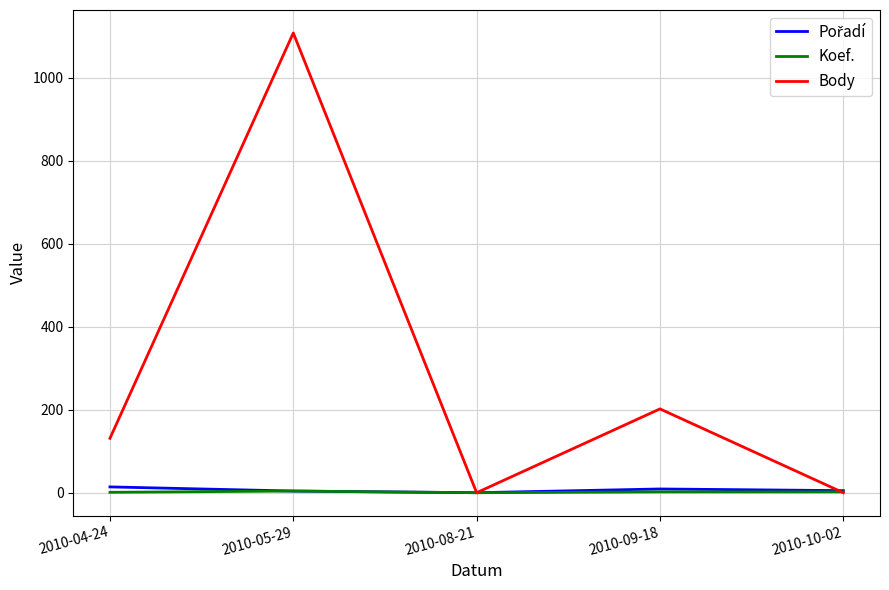

Which series has the largest total across all categories?

Body